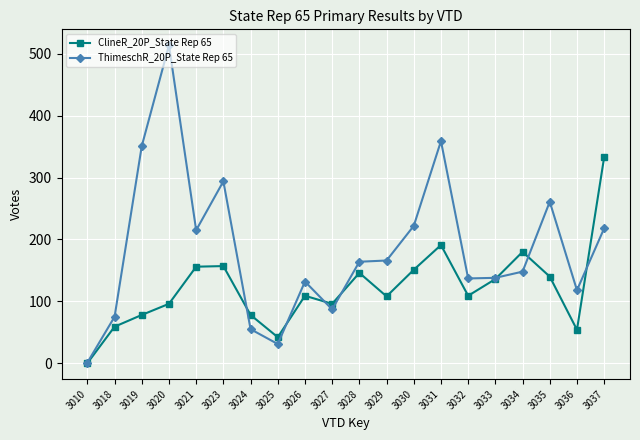

Which series has the largest total across all categories?

ThimeschR_20P_State Rep 65